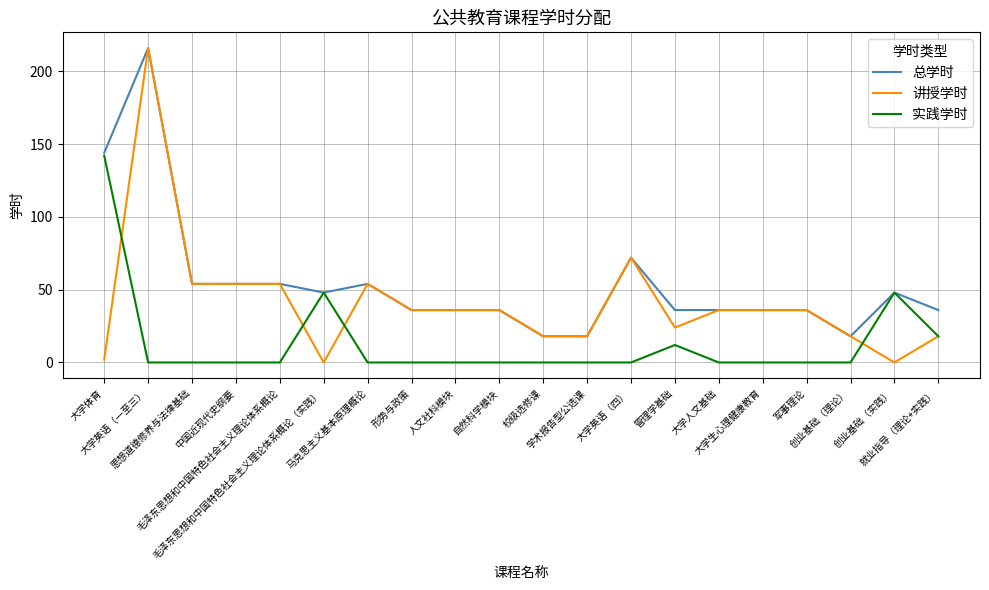

Which series has the largest total across all categories?

总学时